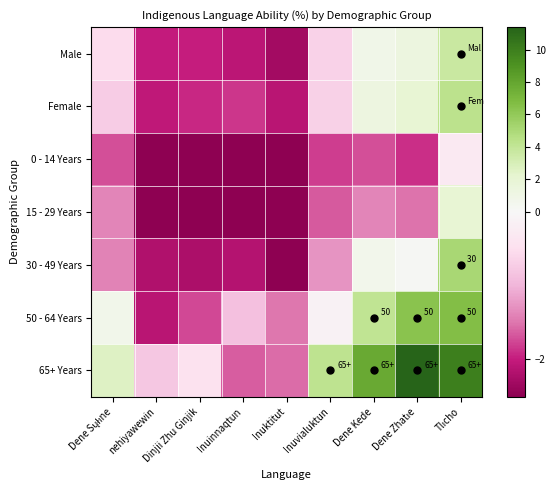

Is the value of 30 - 49 Years at Inuinnaqtun greater than the value of 0 - 14 Years at Dinjii Zhu Ginjik?

Yes